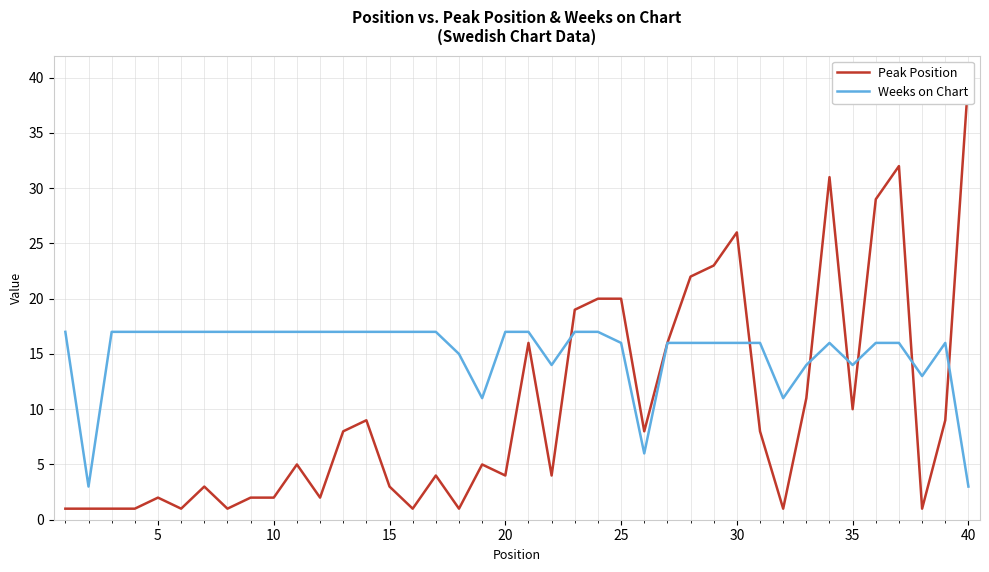

Reading right to left, what are all the values shown in this chart?

Peak Position: 40	9	1	32	29	10	31	11	1	8	26	23	22	16	8	20	20	19	4	16	4	5	1	4	1	3	9	8	2	5	2	2	1	3	1	2	1	1	1	1
Weeks on Chart: 3	16	13	16	16	14	16	14	11	16	16	16	16	16	6	16	17	17	14	17	17	11	15	17	17	17	17	17	17	17	17	17	17	17	17	17	17	17	3	17